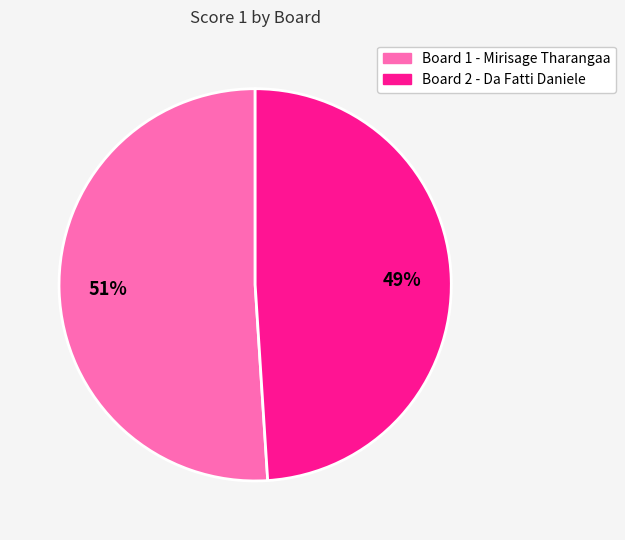

Does any single category account for the majority?

Yes